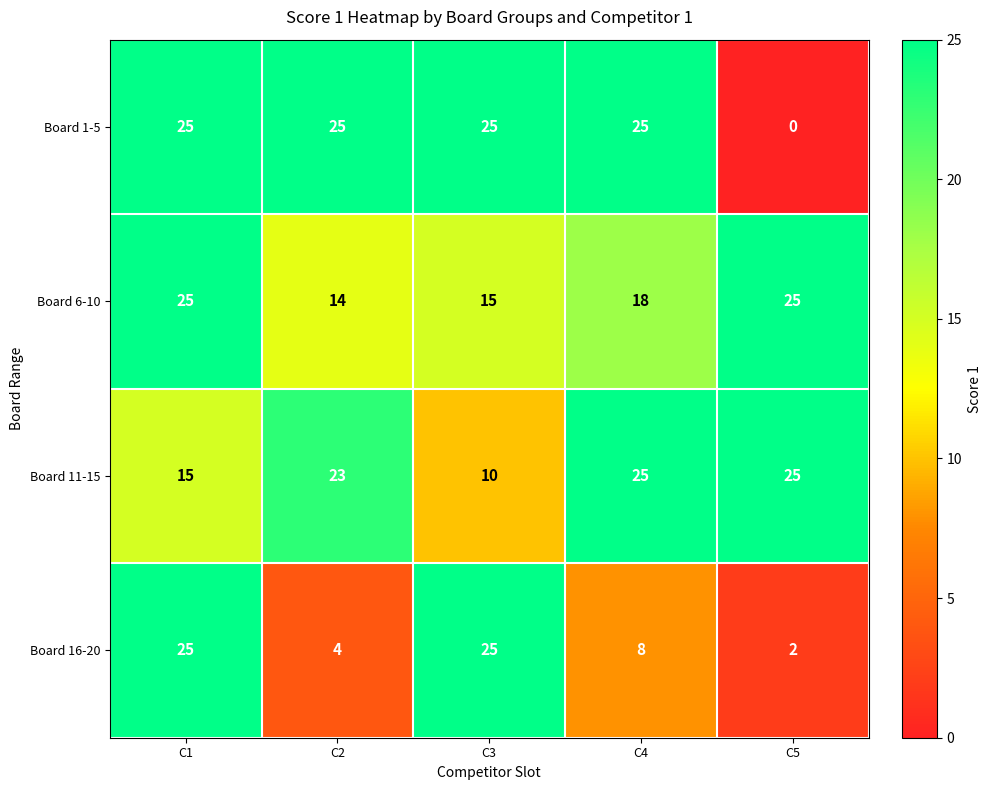

Count the number of categories in the chart.

5